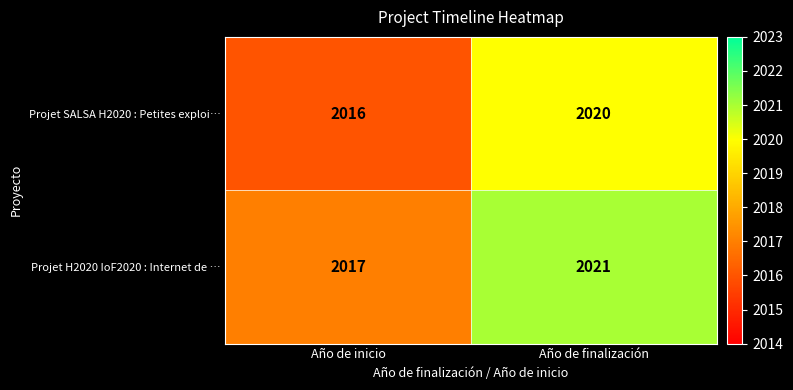

The Projet SALSA H2020 : Petites exploi… series shows 2020 at Año de finalización. True or false?

True